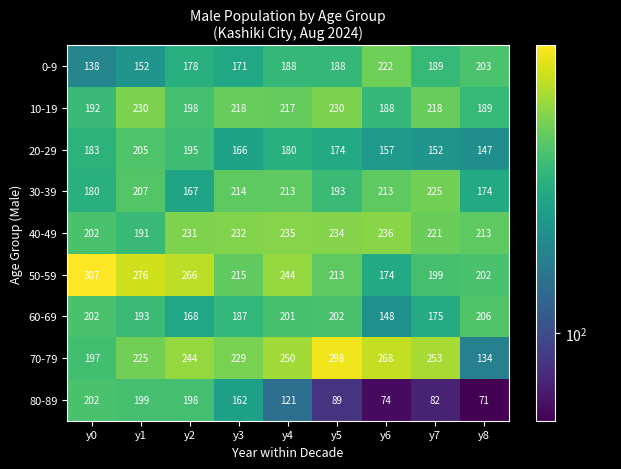

How many data points in 70-79 are less than 244?

4